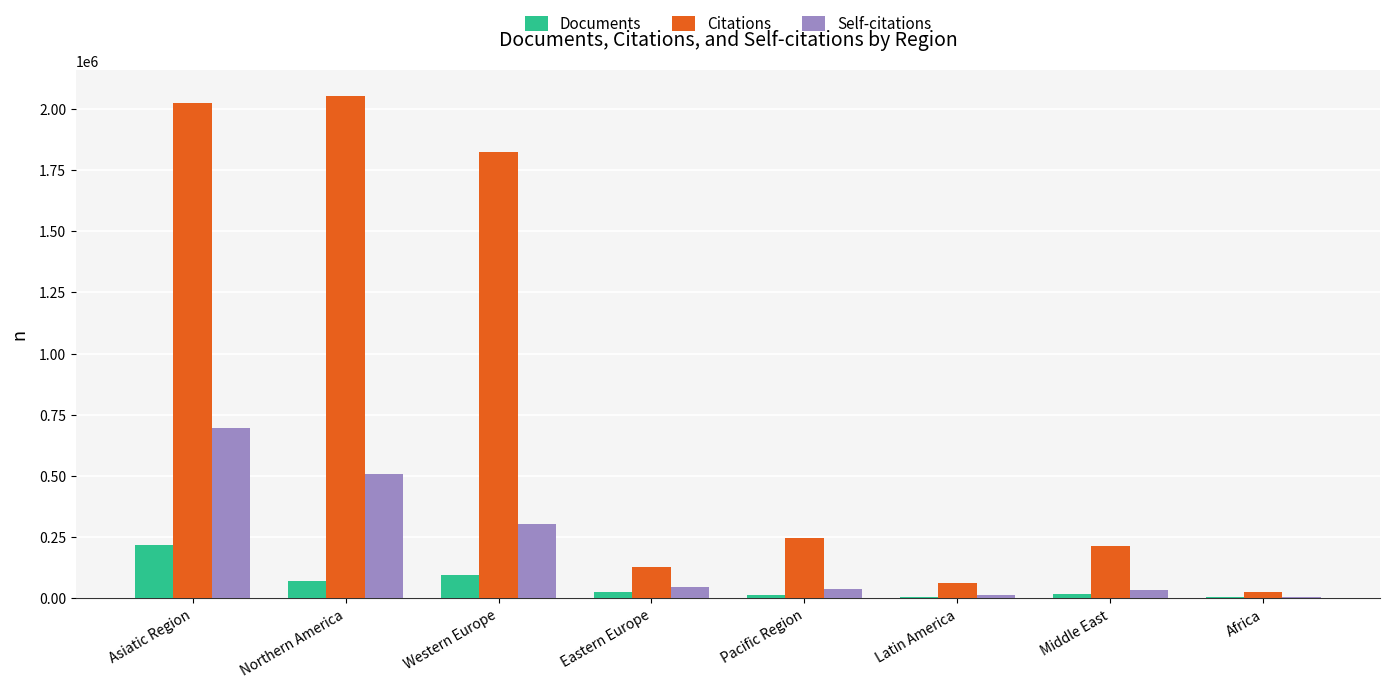

What is the sum of all Citations values?

6578678